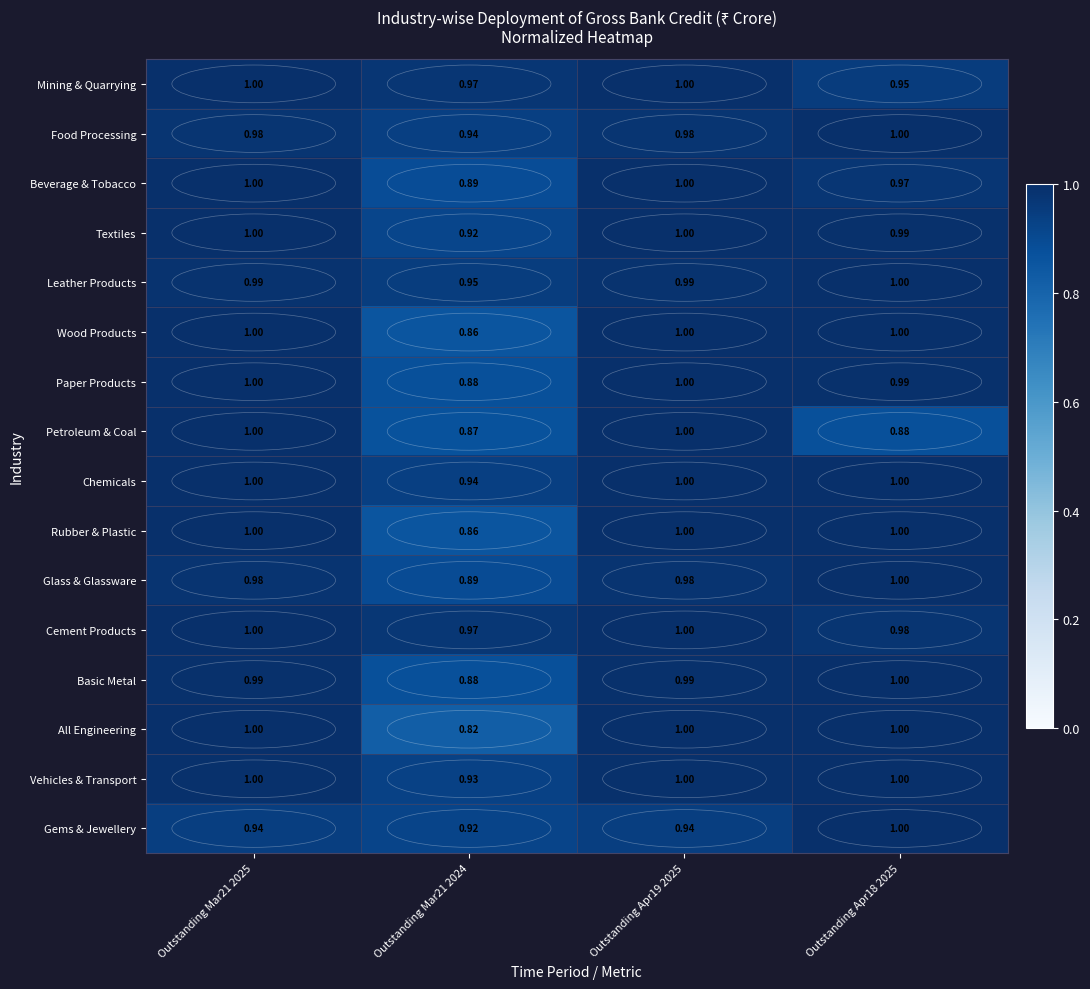

Which series changed the most between Outstanding Apr19 2025 and Outstanding Apr18 2025?

Petroleum & Coal